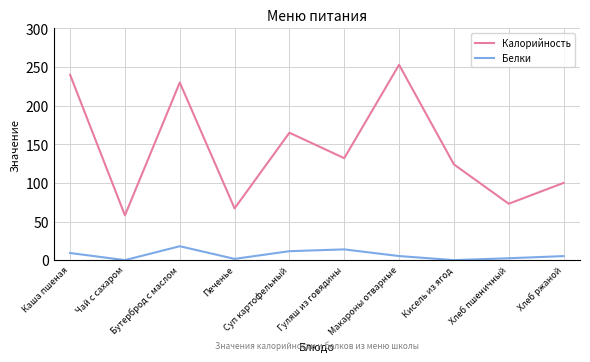

The Калорийность series shows 35.2 at Кисель из ягод. True or false?

False